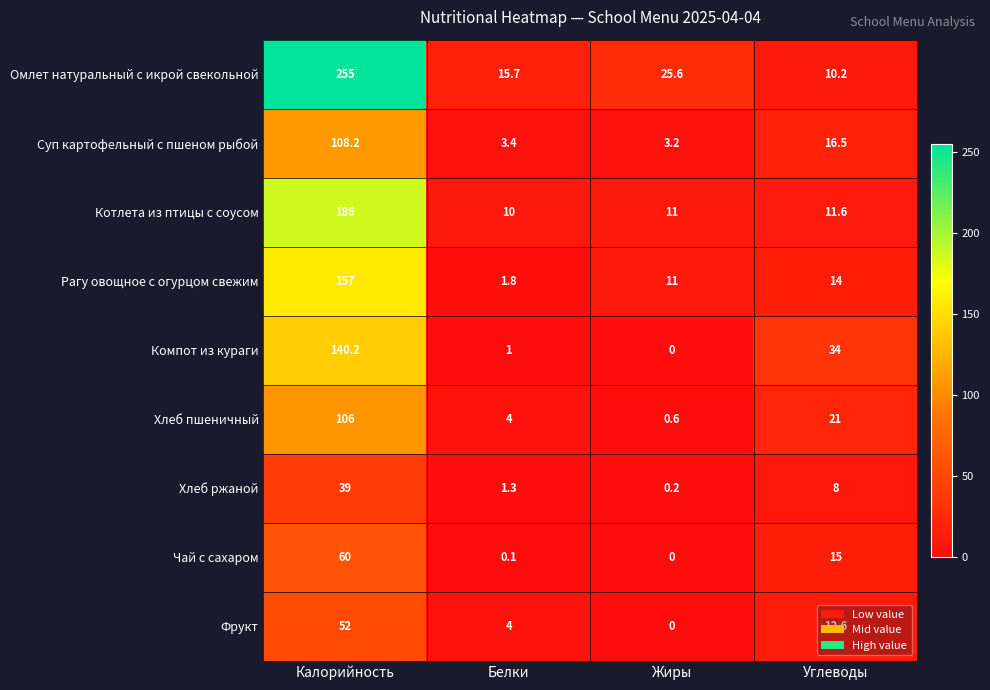

Which series has the largest range (max minus min)?

Омлет натуральный с икрой свекольной